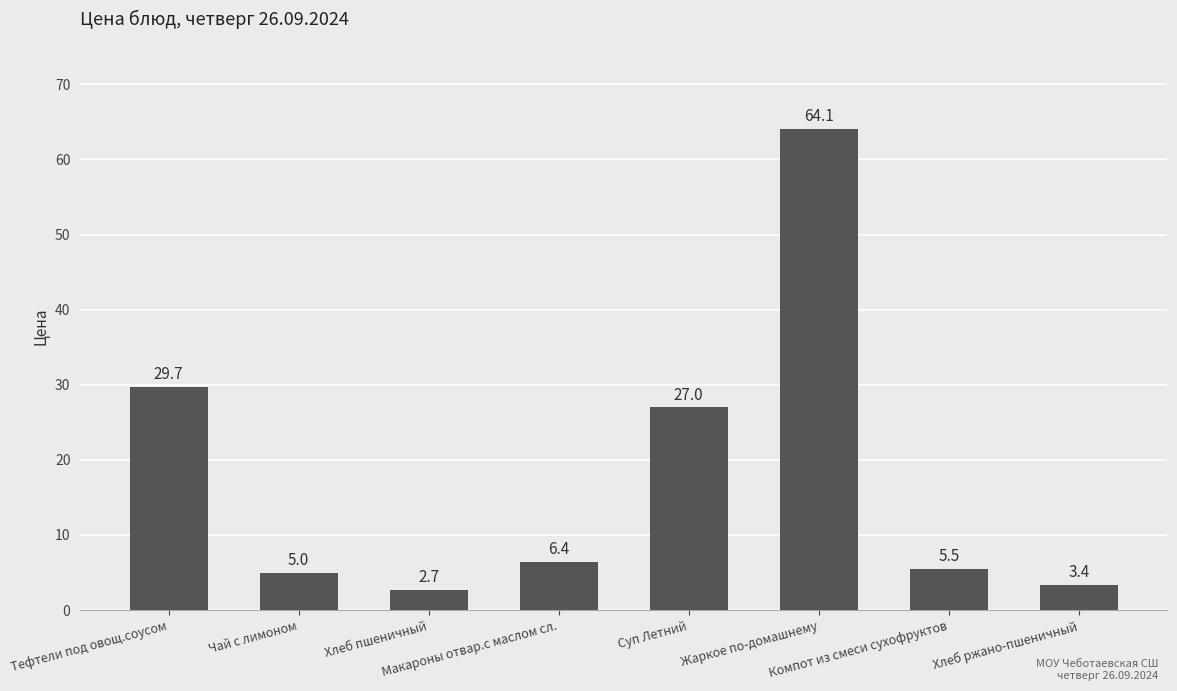

What is the value of the 3rd bar from the left?

2.7